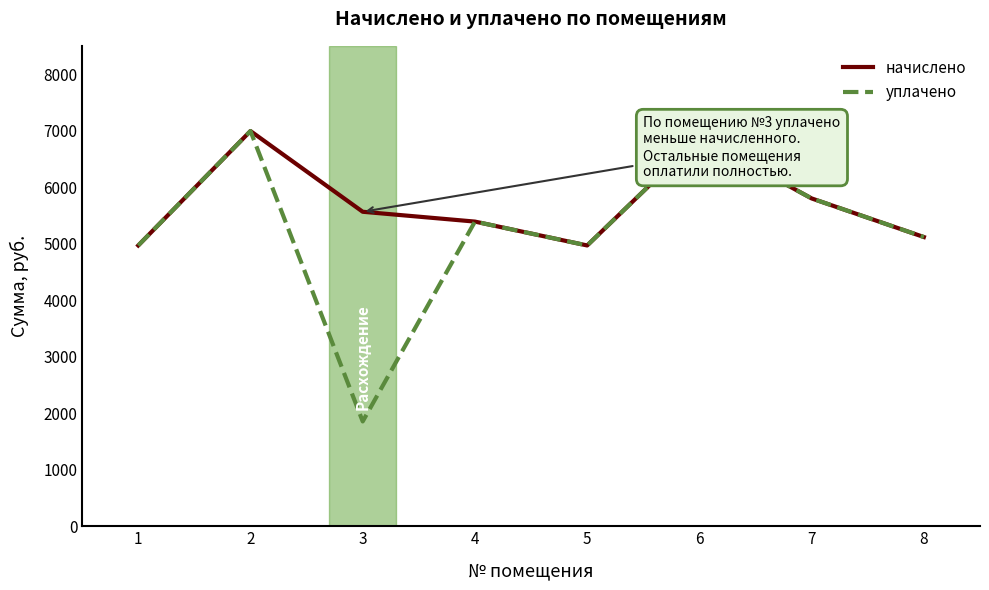

Which series has the largest range (max minus min)?

уплачено